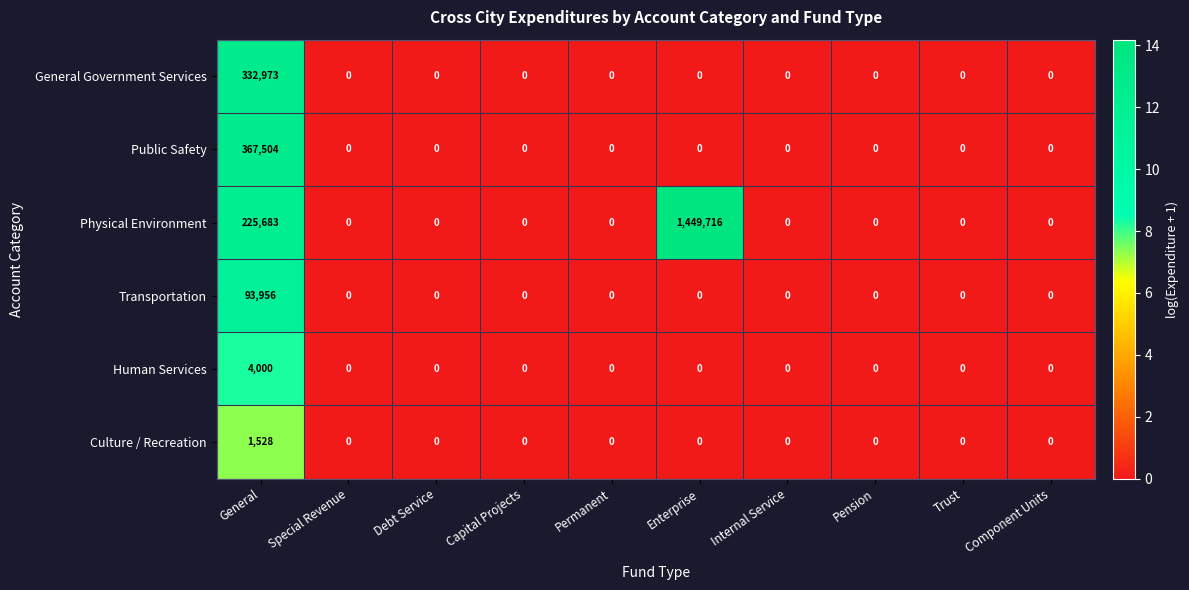

At which category is the sum across all series the highest?

Enterprise